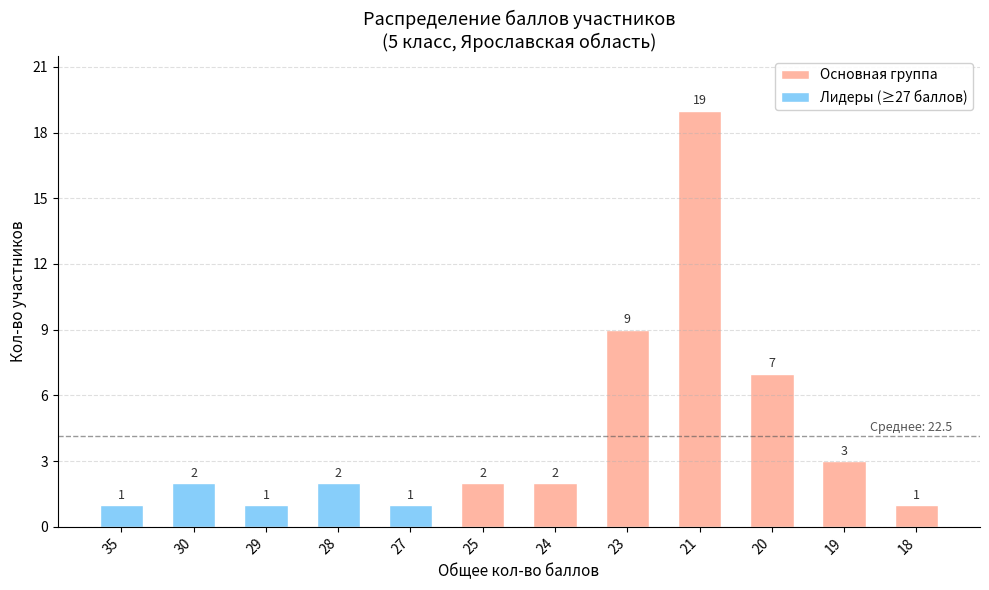

The Основная группа series shows 7 at 20. True or false?

True